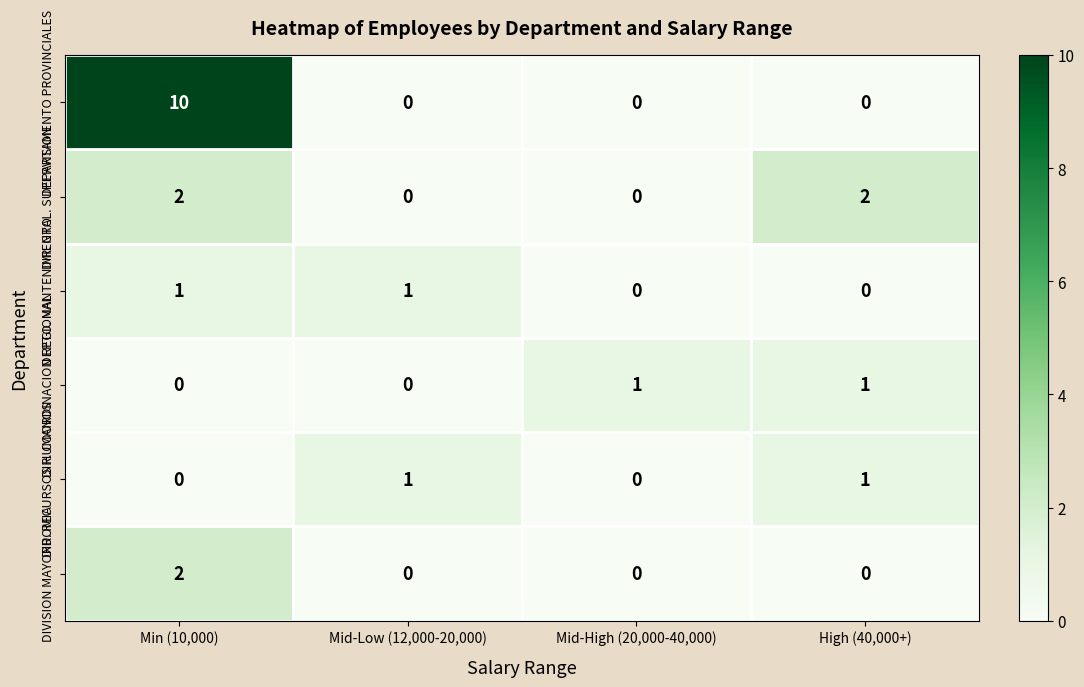

What is the greatest value displayed?

10